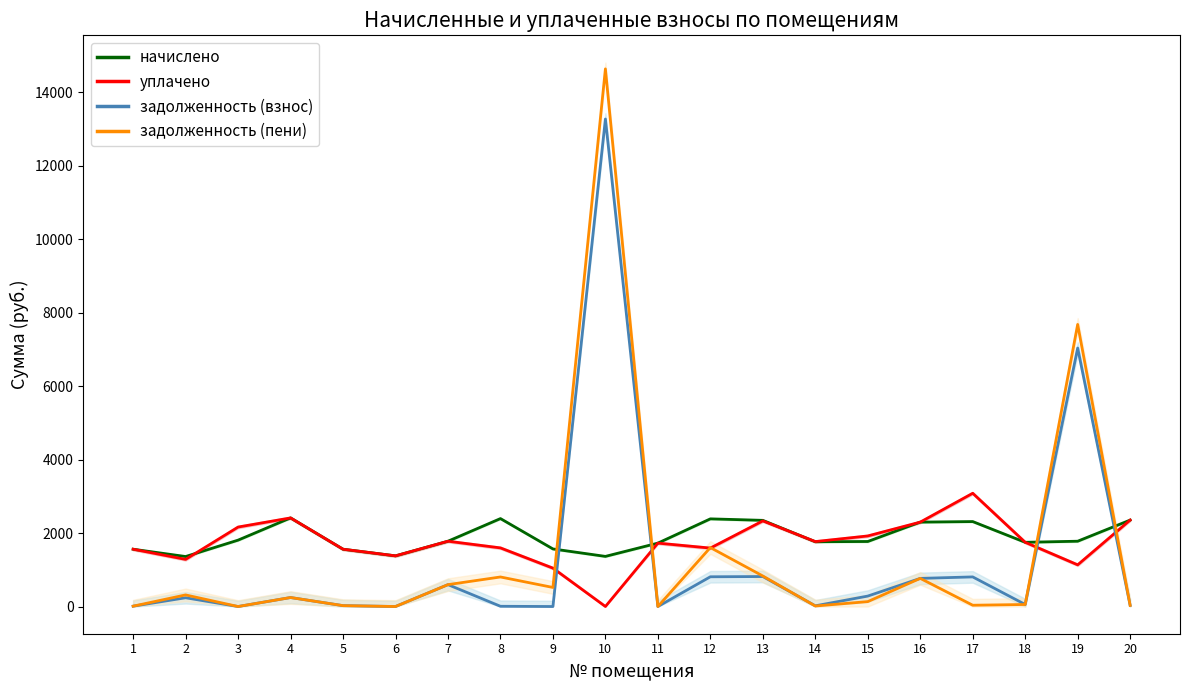

Where is the first local minimum for задолженность (взнос)?

3